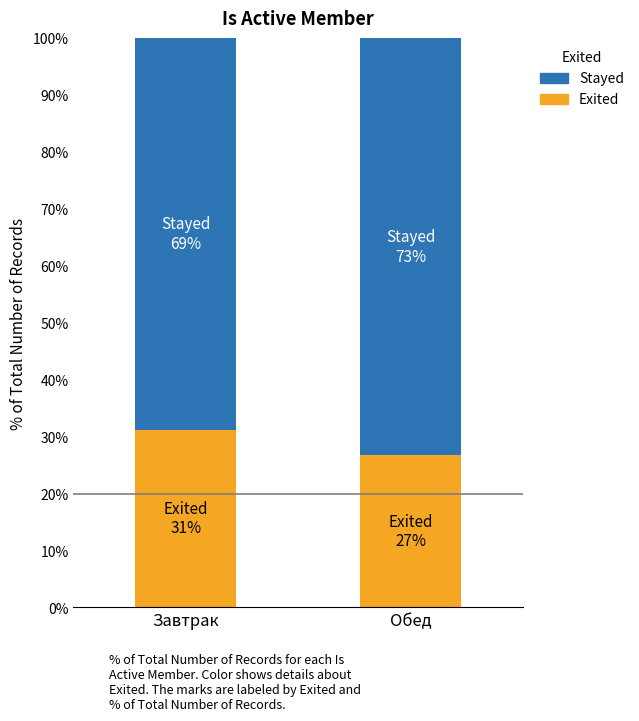

How many bars are there in total?

2